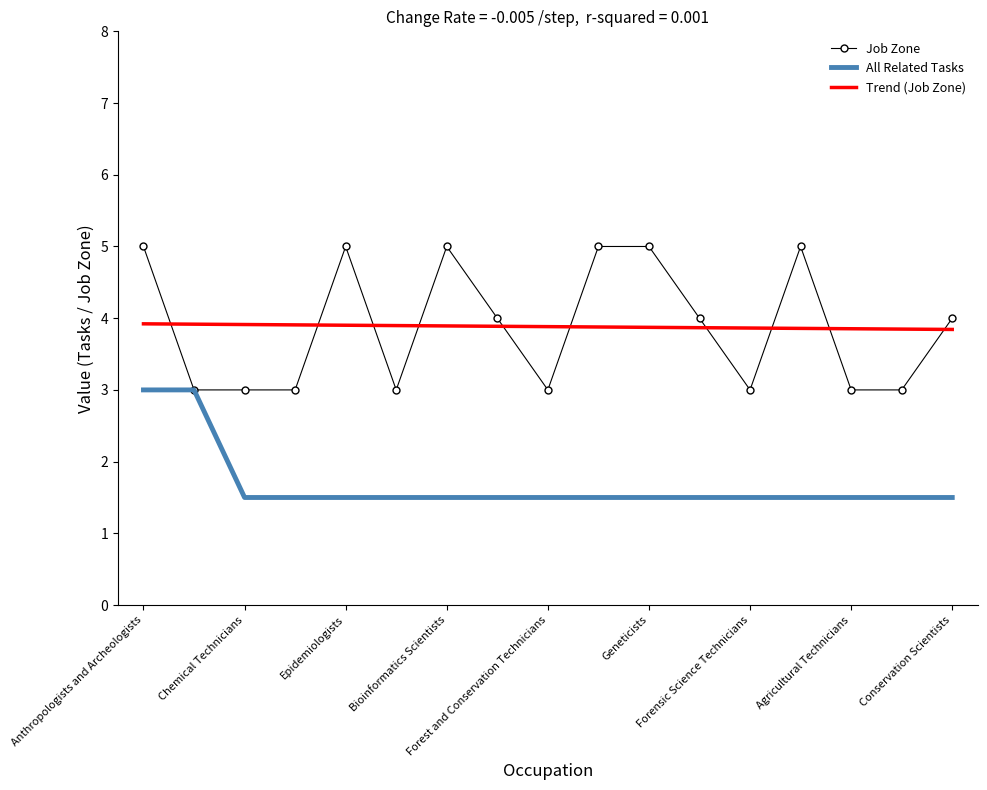

Which series has the widest spread of values?

Job Zone